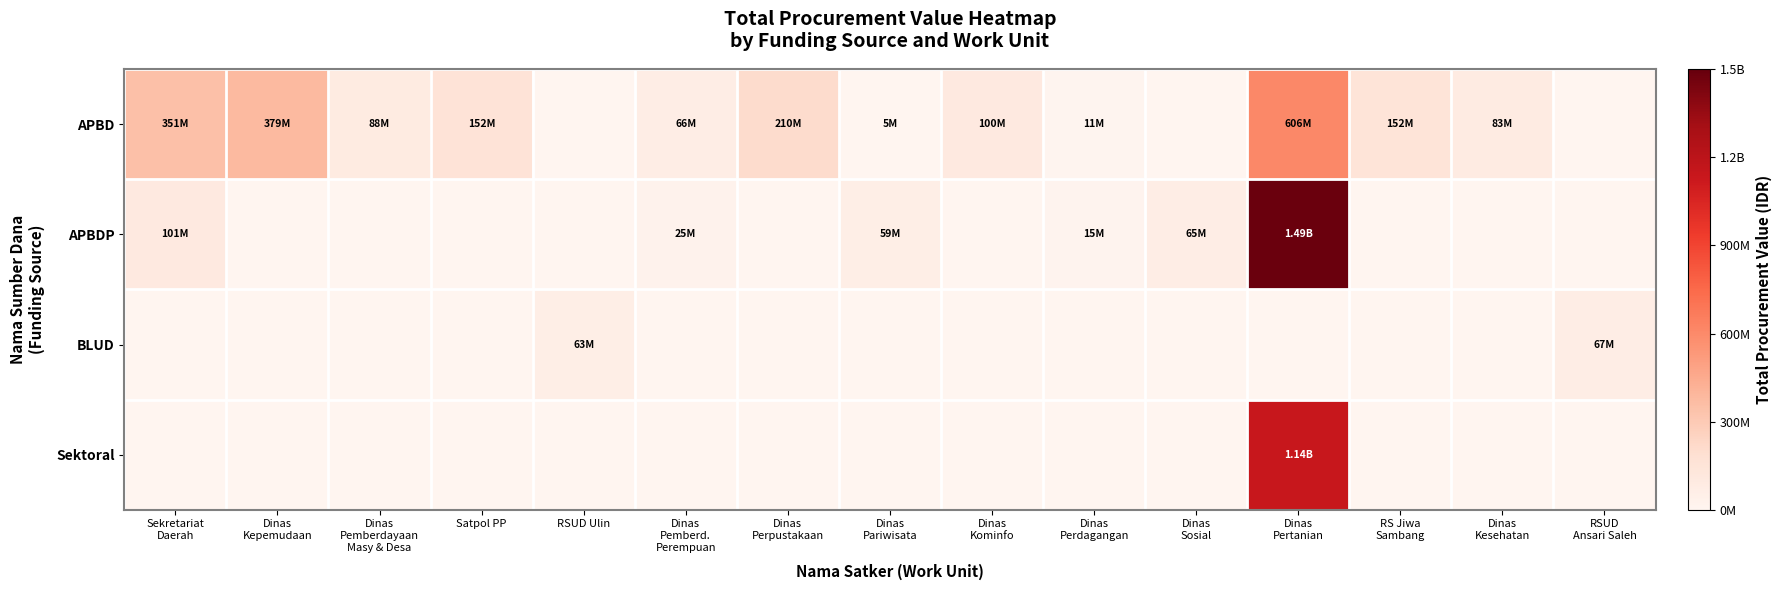

Between Dinas
Perpustakaan and Dinas
Perdagangan, which is larger?

Dinas
Perpustakaan